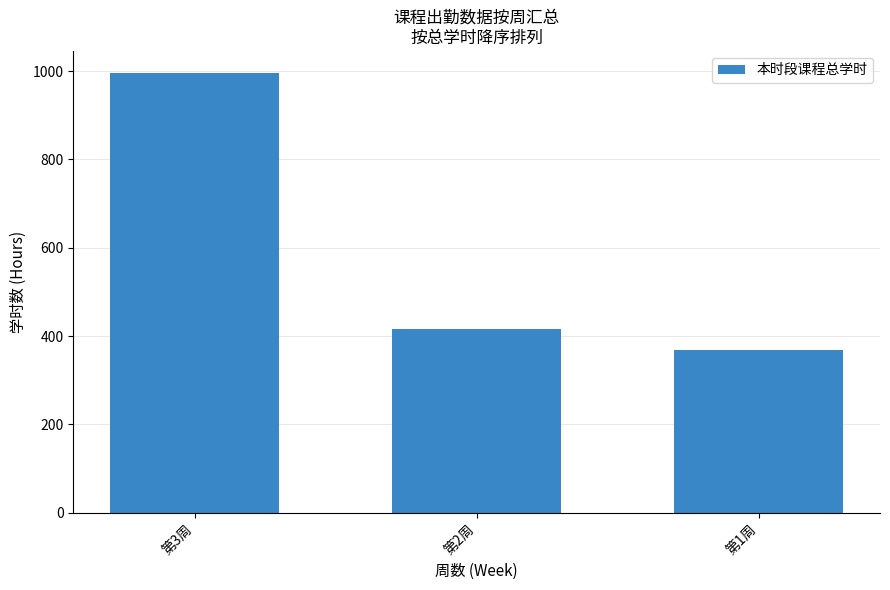

What is the maximum value shown in the chart?

996